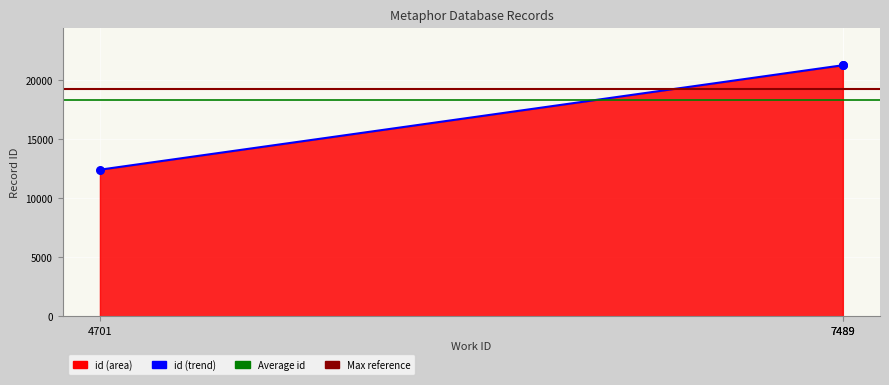

What is the change in value from 7489 to 7489?

+1